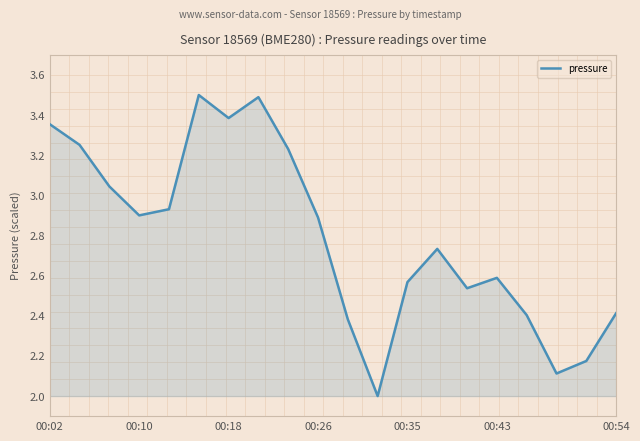

What is the difference between the maximum and minimum values?

1.5